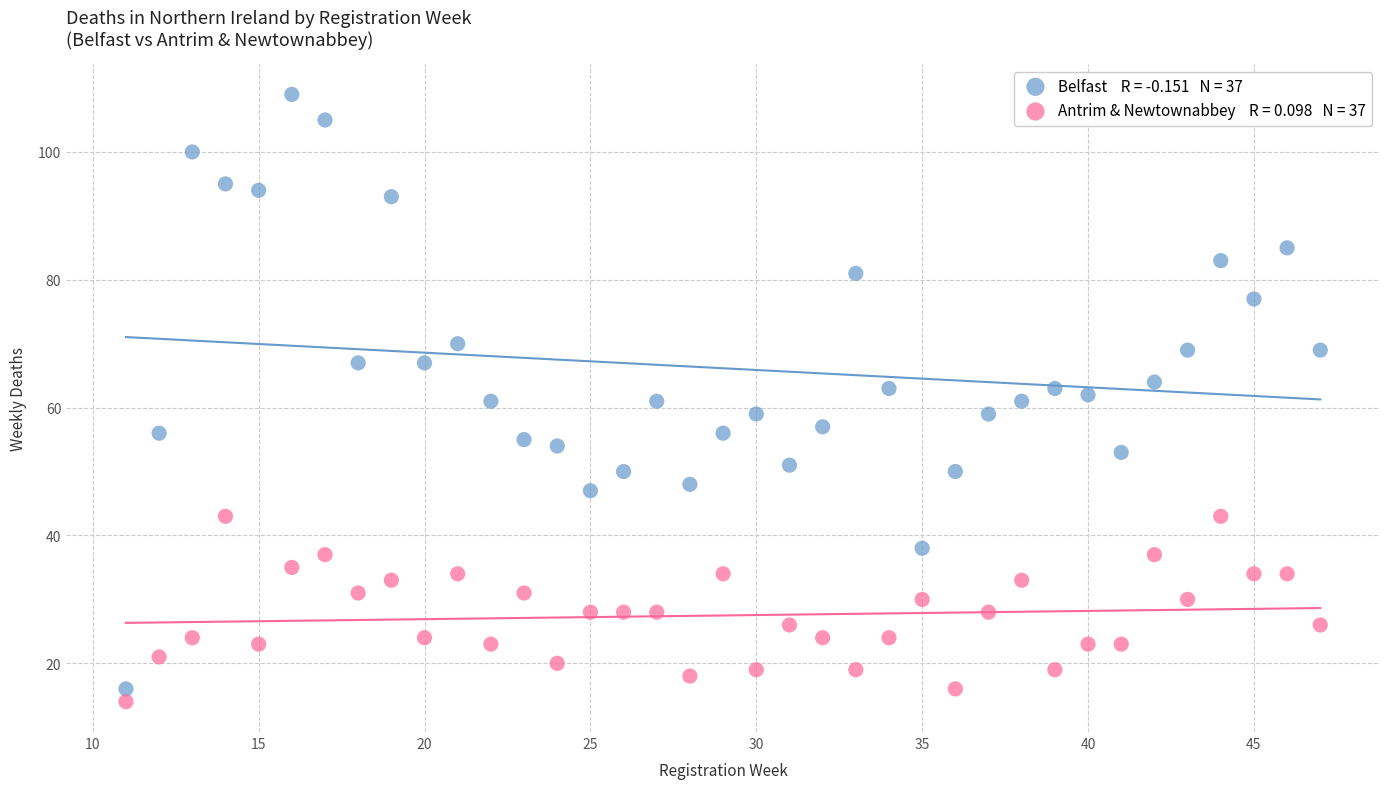

Across all data points, what is the range of X values (max minus min)?

36